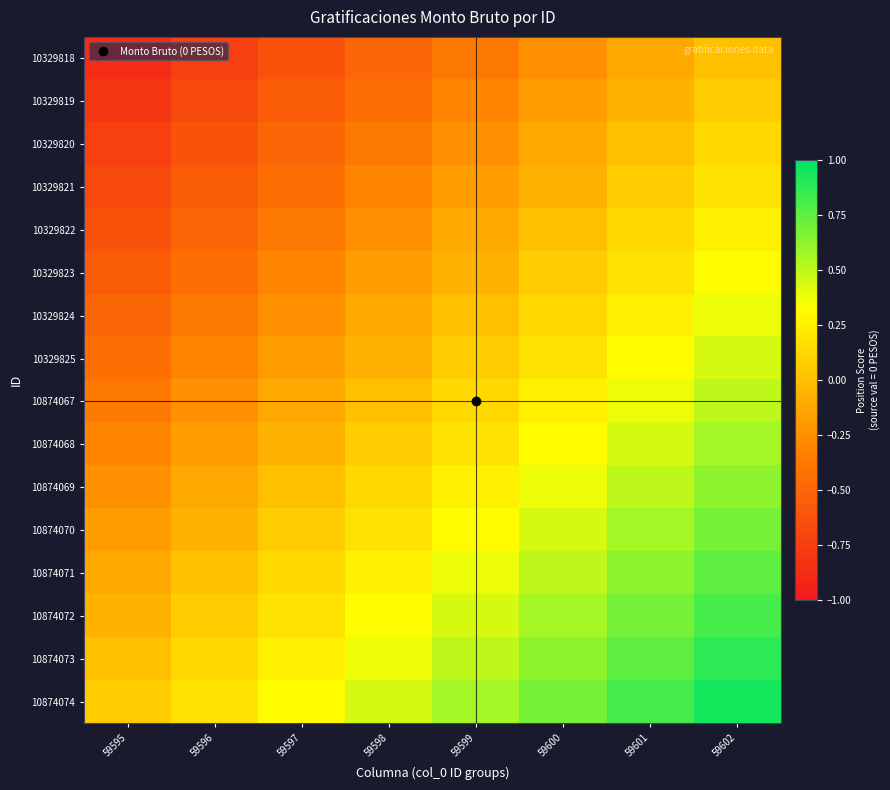

Rank the series at 59598 from highest to lowest value.

10874074, 10874073, 10874072, 10874071, 10874070, 10874069, 10874068, 10874067, 10329825, 10329824, 10329823, 10329822, 10329821, 10329820, 10329819, 10329818